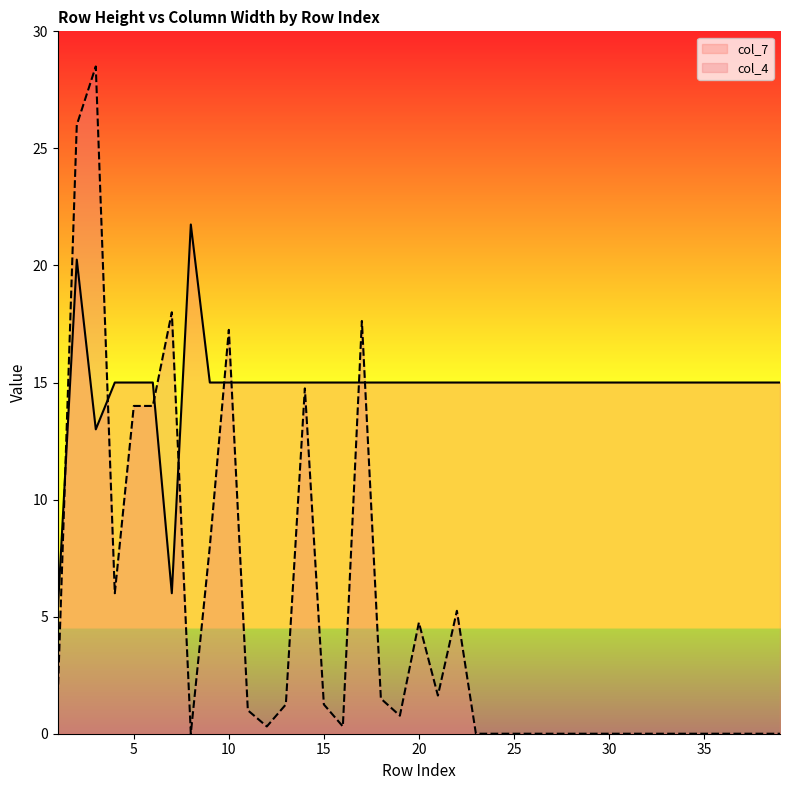

How many intersections are there between col_7 and col_4?

8